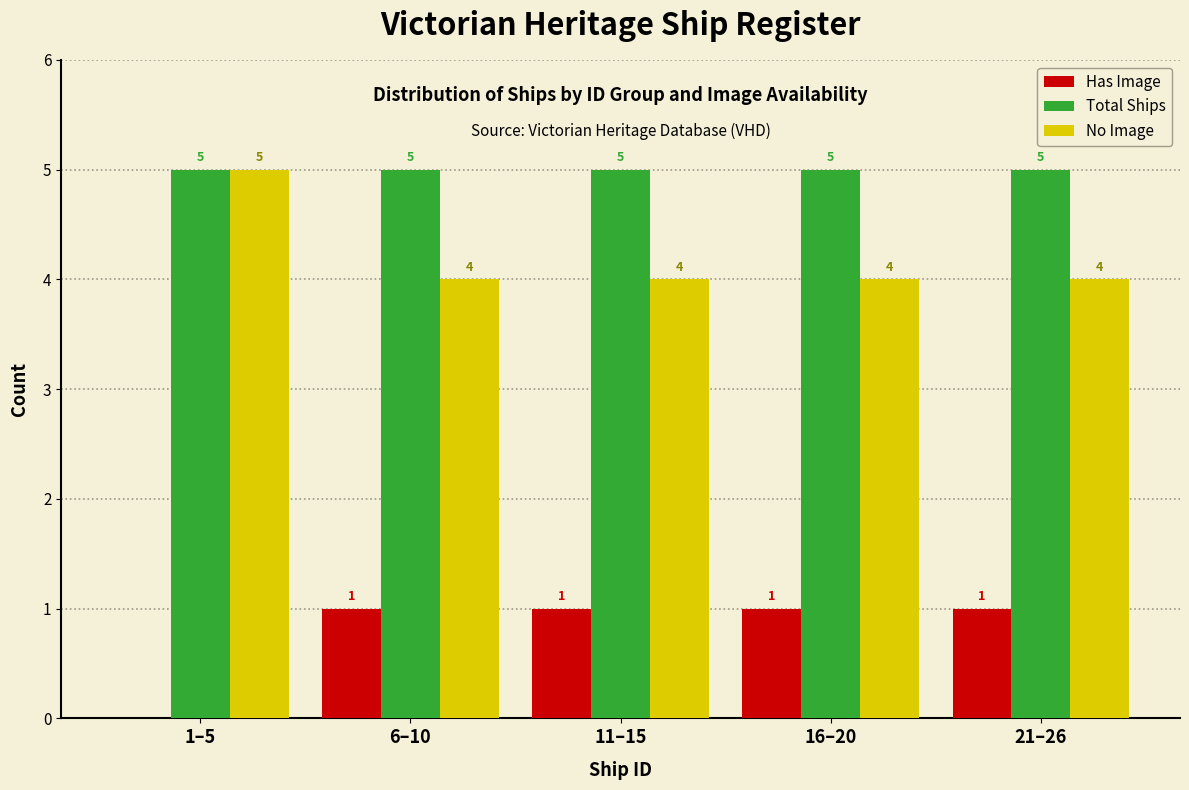

Reading right to left, transcribe all the data shown in this chart.

Has Image: 21–26=1	16–20=1	11–15=1	6–10=1	1–5=0
Total Ships: 21–26=5	16–20=5	11–15=5	6–10=5	1–5=5
No Image: 21–26=4	16–20=4	11–15=4	6–10=4	1–5=5